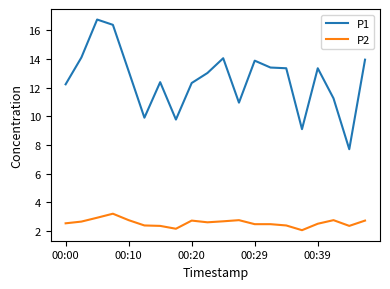

Which series has the widest spread of values?

P1